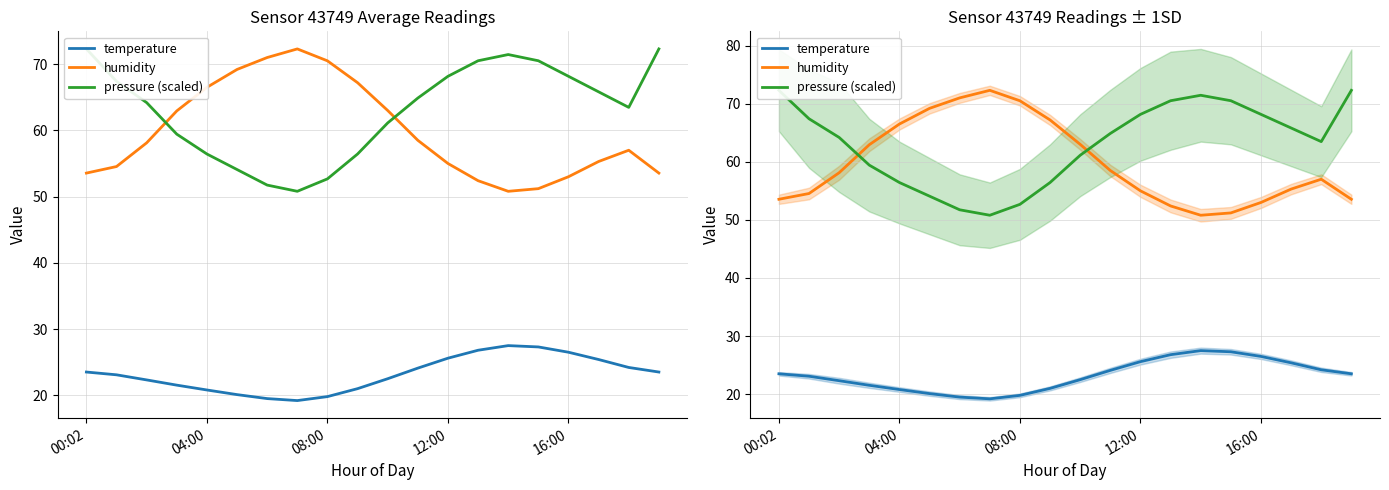

Which category has the highest value in the pressure (scaled) series?

00:02